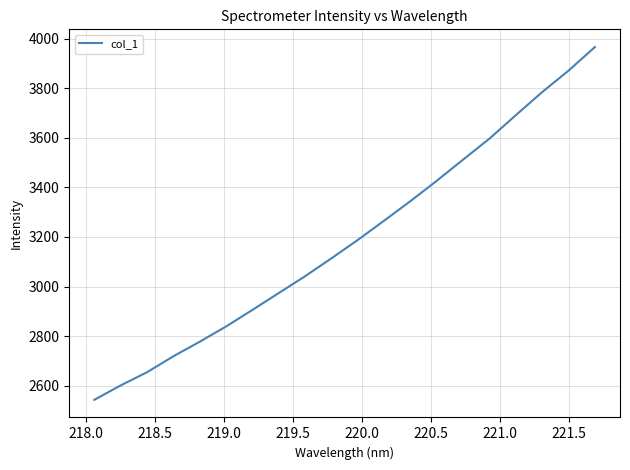

What is the difference between the maximum and minimum values?

1424.4